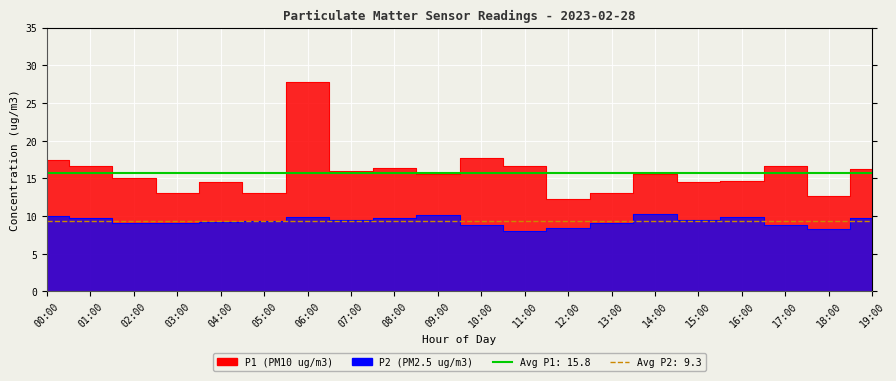

Rank the series at 14:00 from lowest to highest value.

P2, P1